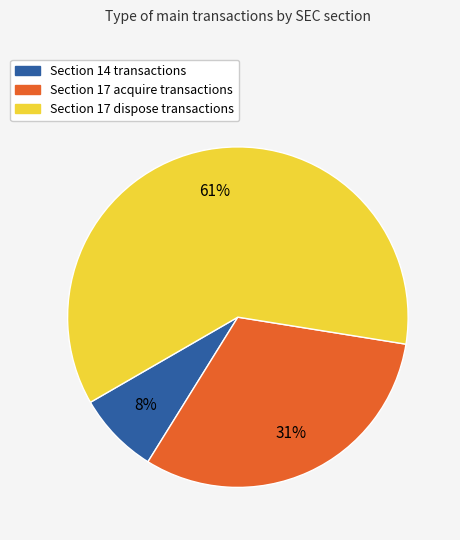

Is the sum of Section 14 transactions and Section 17 dispose transactions greater than half?

Yes